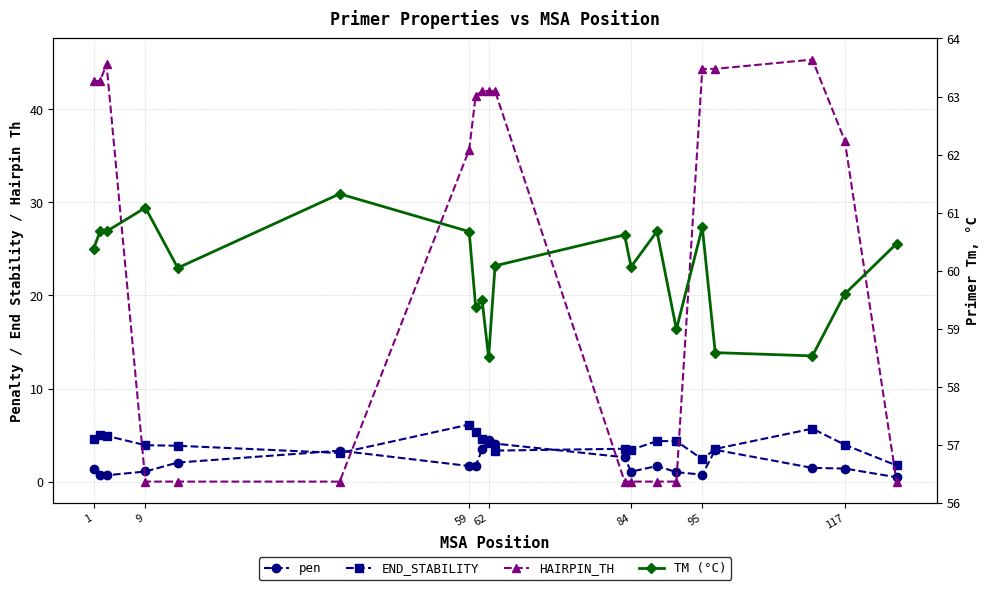

Is the value of TM (°C) at 17 greater than the value of END_STABILITY at 62?

Yes